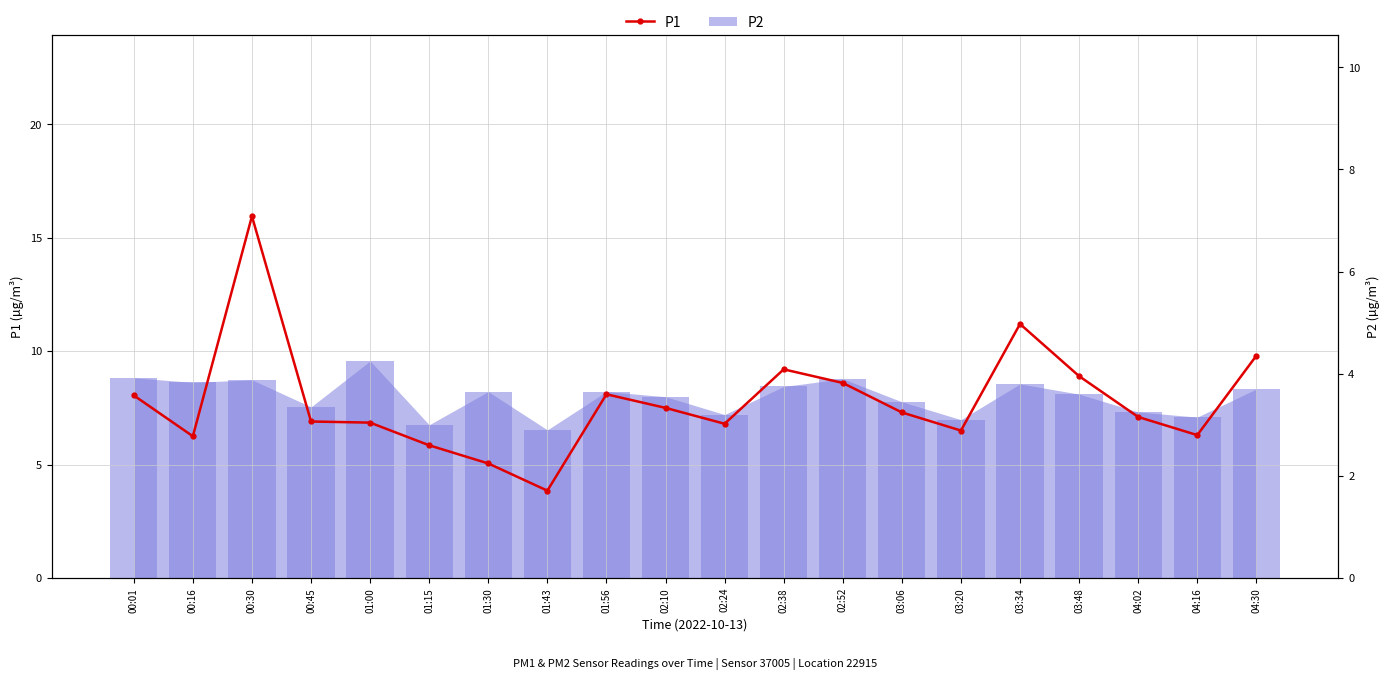

What is the difference between the second highest and minimum values in the P2 series?

1.0